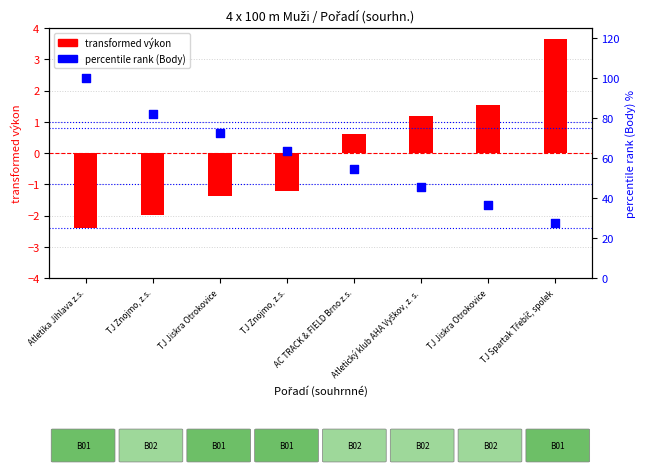

What is the total value across all series at Atletický klub AHA Vyškov, z. s.?

46.6